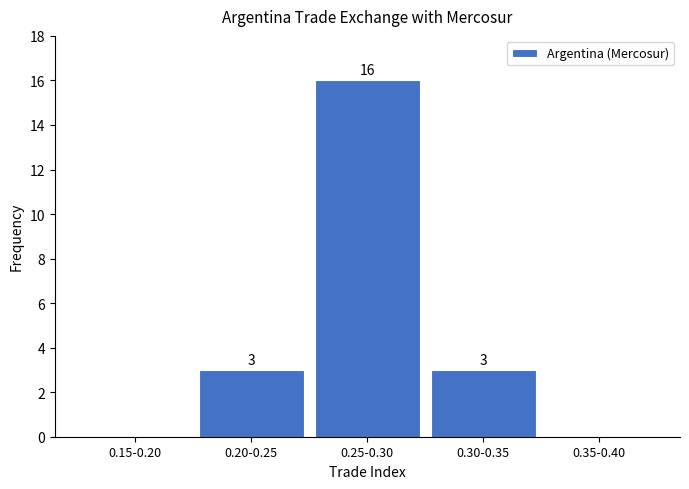

Reading left to right, transcribe all the data shown in this chart.

0.15-0.20=0	0.20-0.25=3	0.25-0.30=16	0.30-0.35=3	0.35-0.40=0